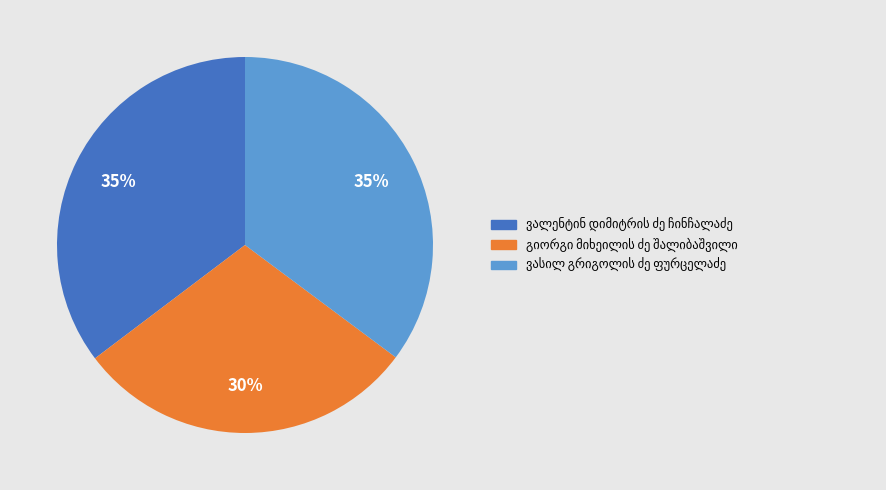

Does any single category account for the majority?

No